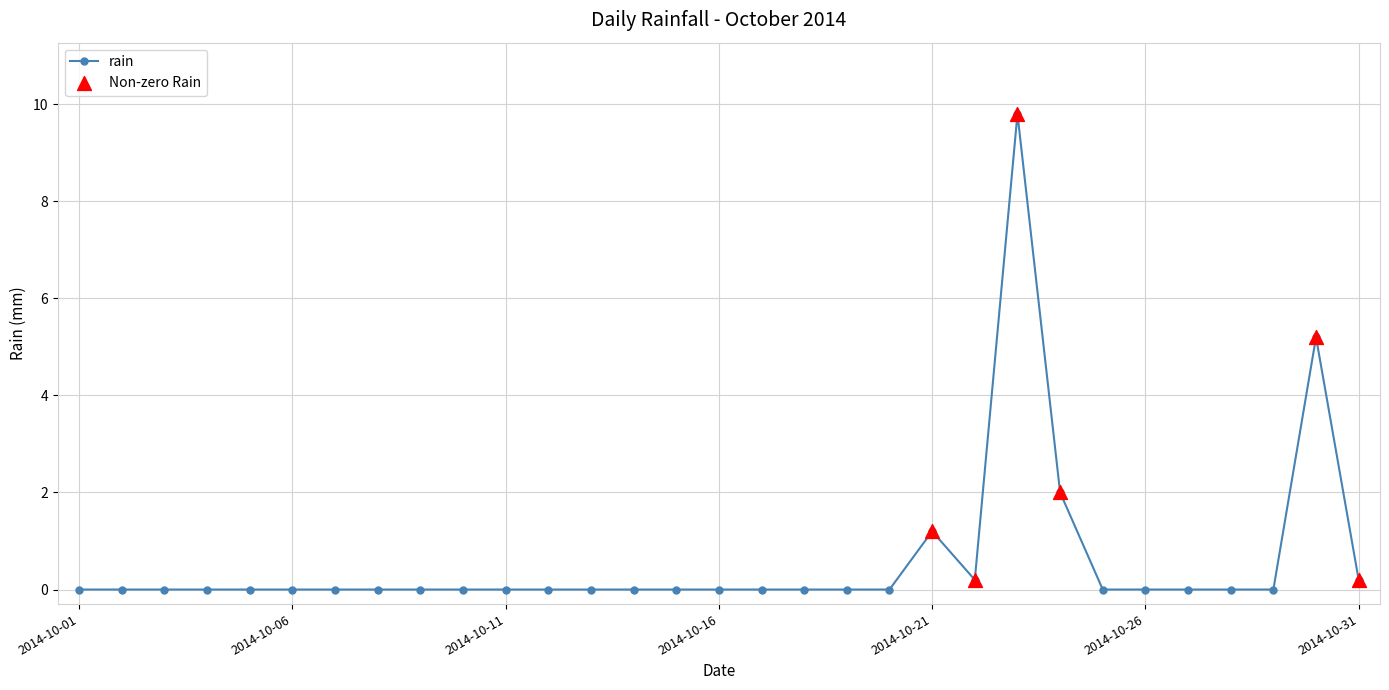

What is the difference between the maximum and second lowest values?

9.8